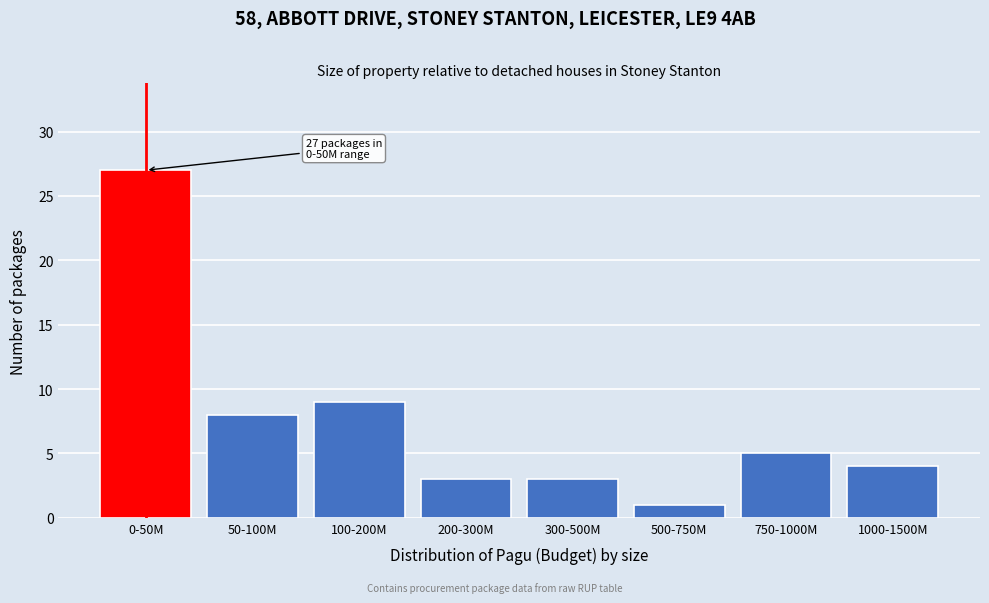

Reading left to right, list all the values displayed in this chart.

27	8	9	3	3	1	5	4